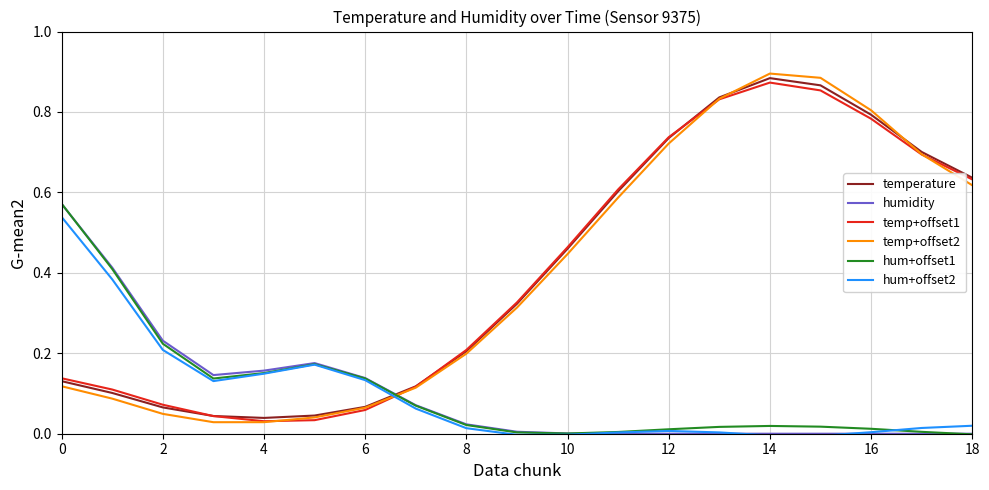

True or false: hum+offset1 and temp+offset2 cross at least once.

True